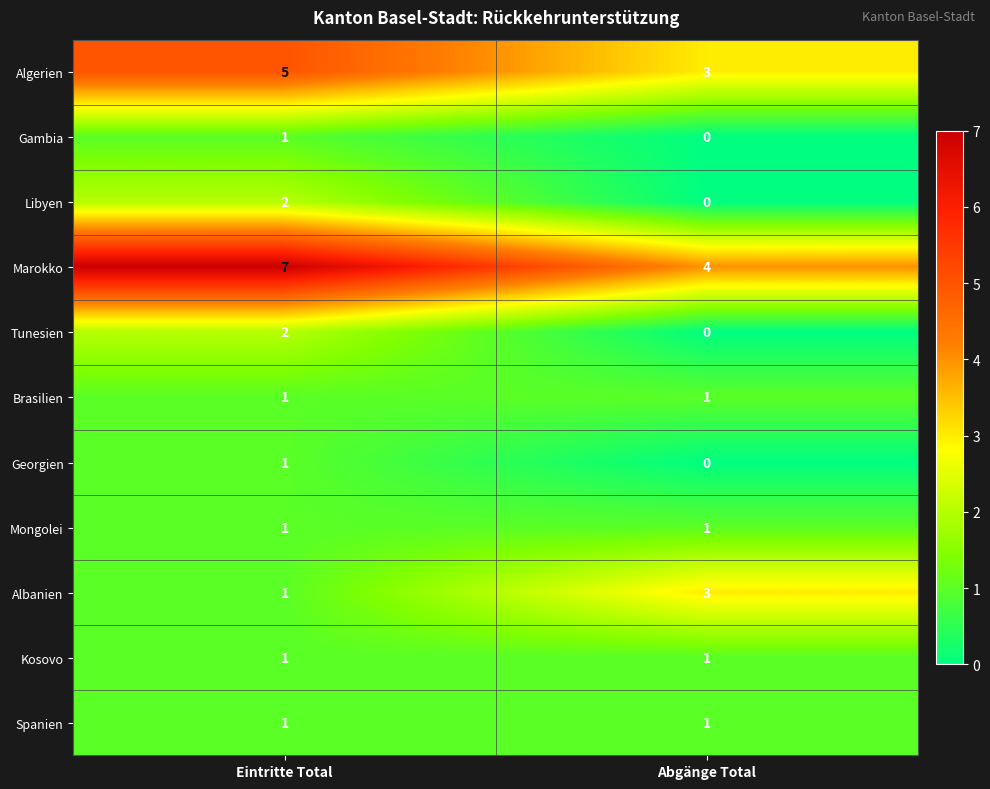

Which label corresponds to the smallest value in the chart?

Abgänge Total